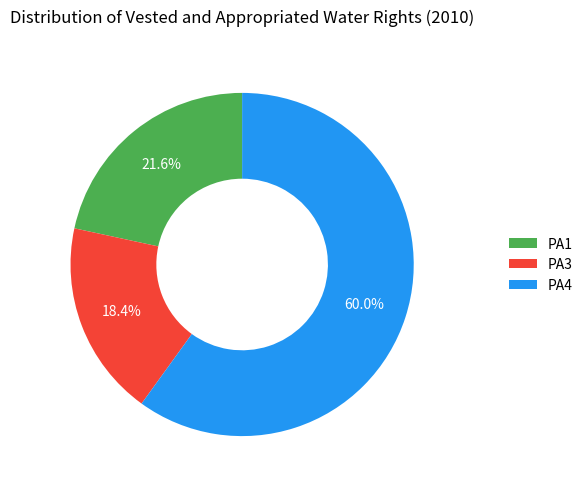

Is it true that PA3 is 6% of the pie?

False